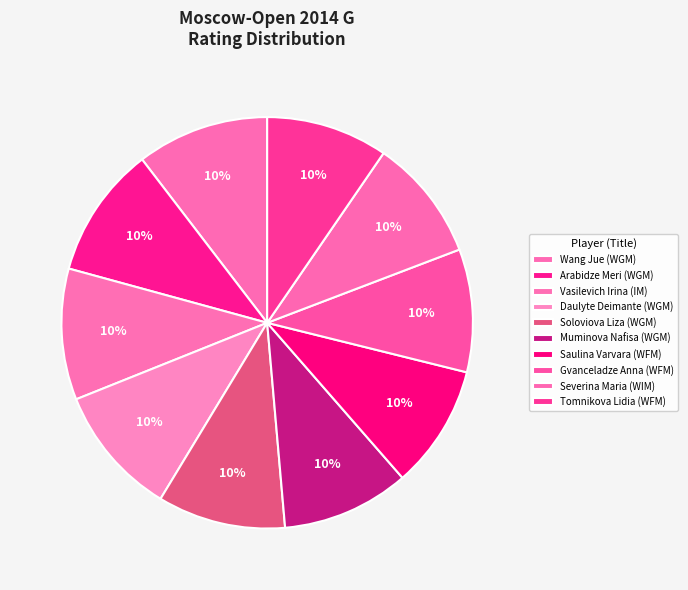

Does any single category account for the majority?

No